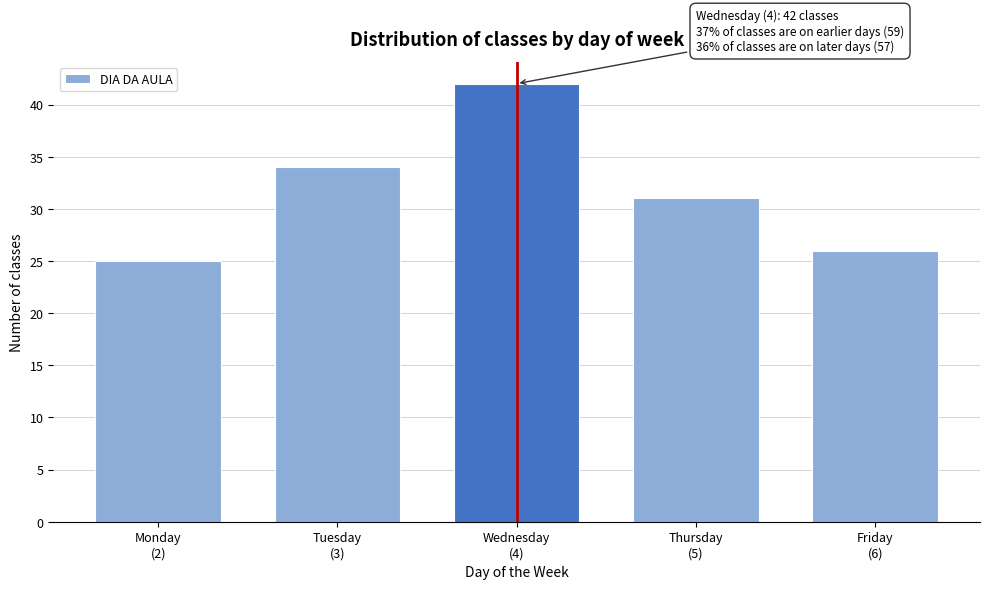

Reading right to left, what are all the values shown in this chart?

26	31	42	34	25